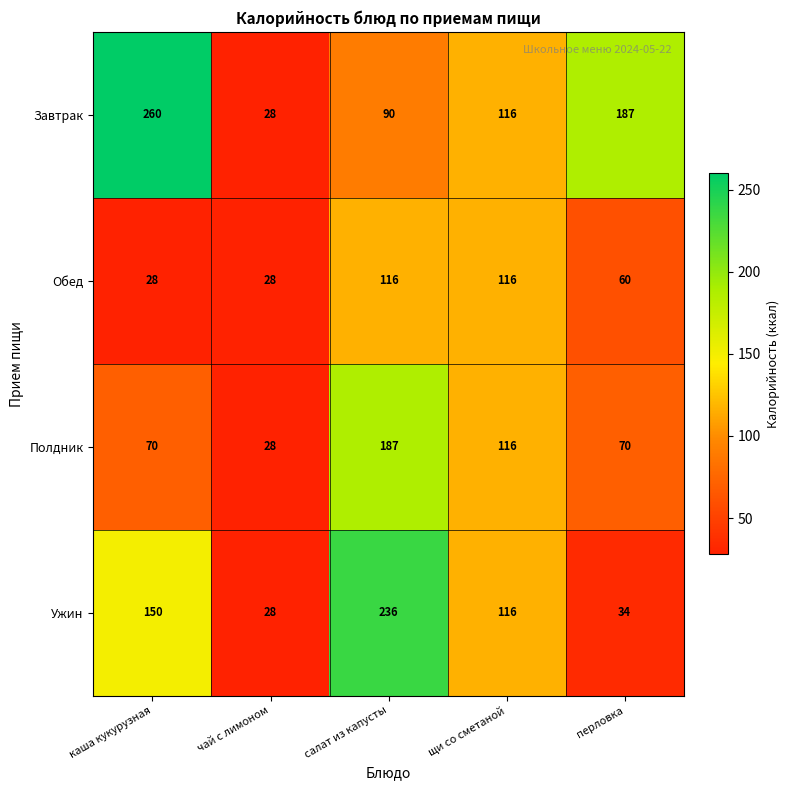

Reading left to right, what are all the values shown in this chart?

Завтрак: 260	28	90	116	187
Обед: 28	28	116	116	60
Полдник: 70	28	187	116	70
Ужин: 150	28	236	116	34